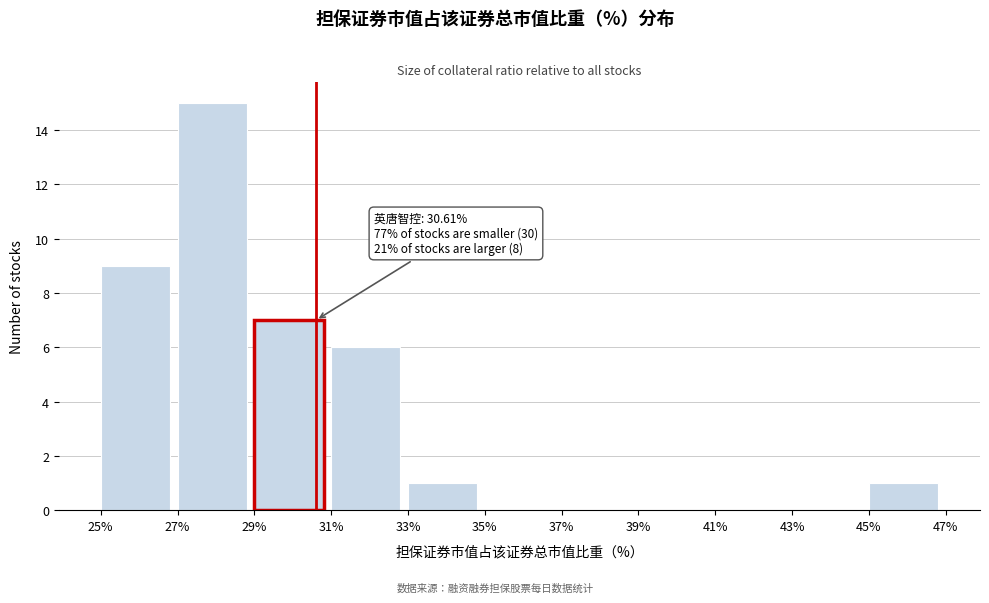

Which range on the x-axis has the tallest bar?

27% to 29%